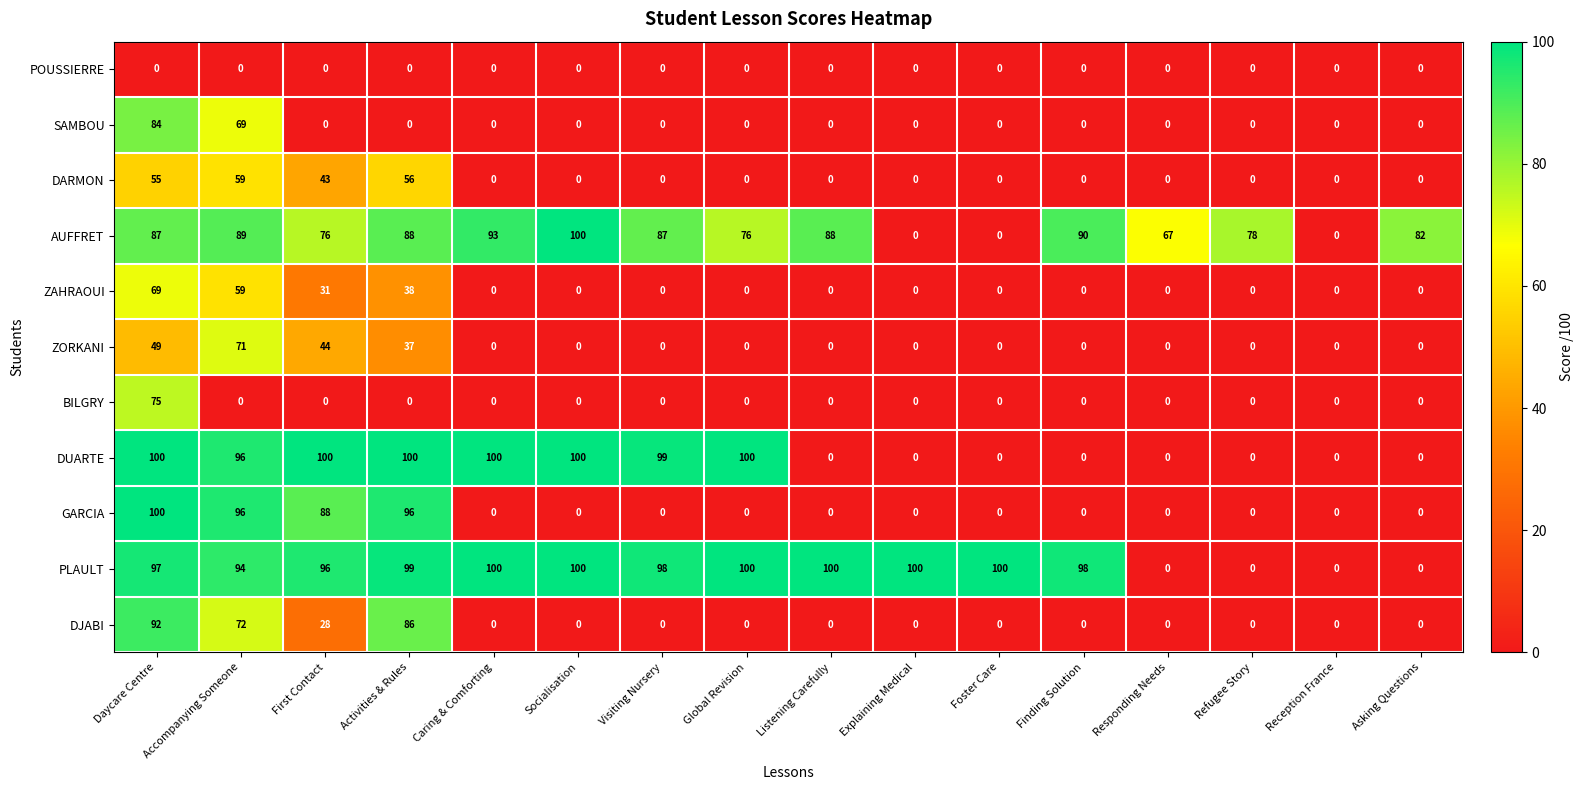

What is the difference between the maximum and minimum values in the ZORKANI series?

71